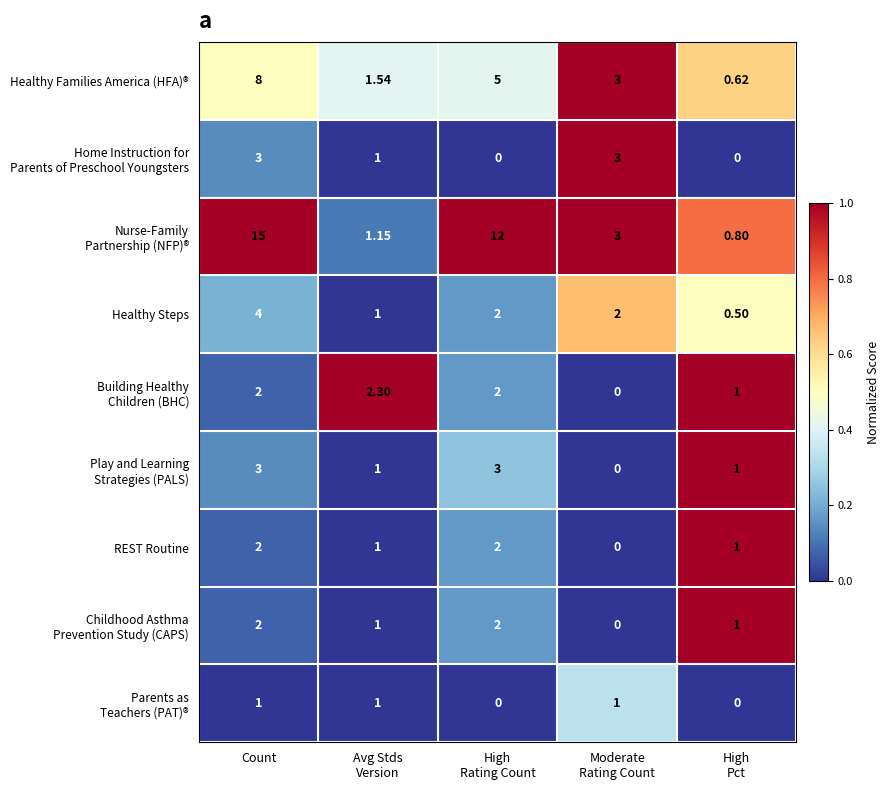

Which category has the highest value across all series?

Count